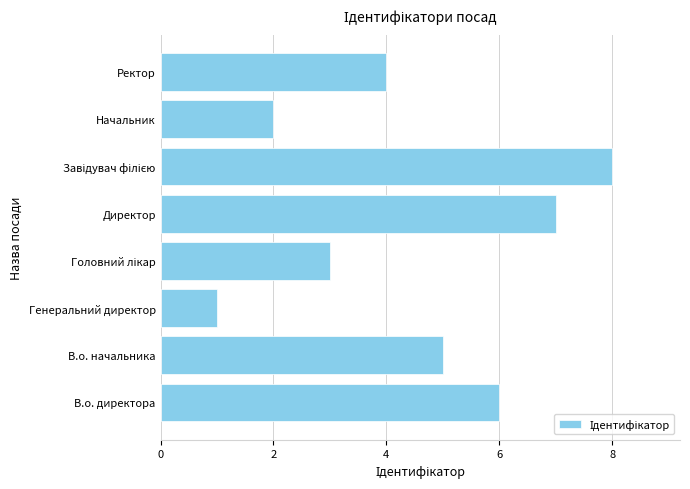

What is the change in value from В.о. начальника to Директор?

+2